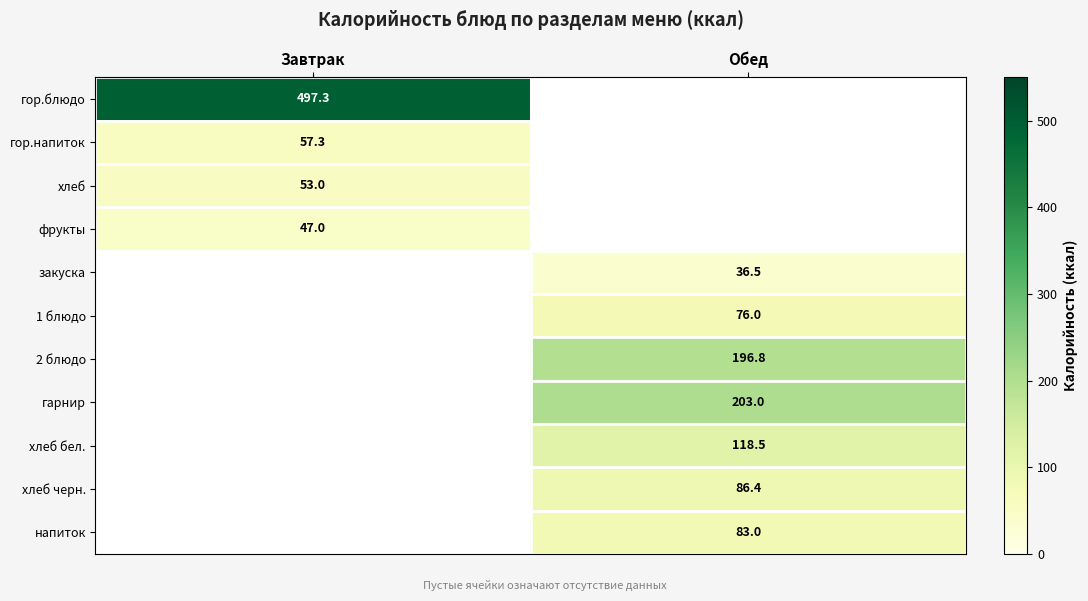

Is the value of напиток at Обед greater than the value of 1 блюдо at Обед?

Yes